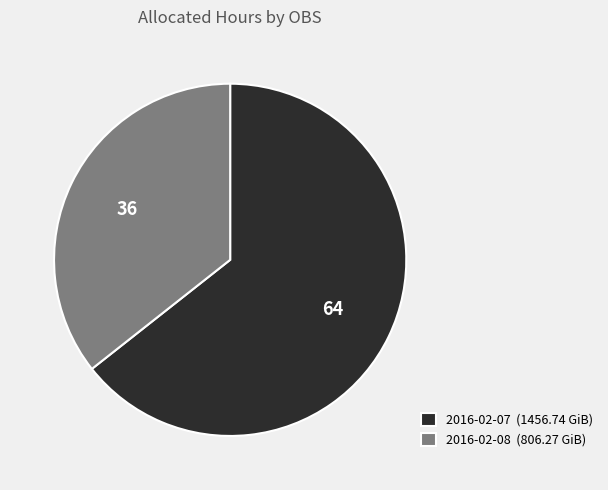

Rank the categories by value from lowest to highest.

2016-02-08, 2016-02-07